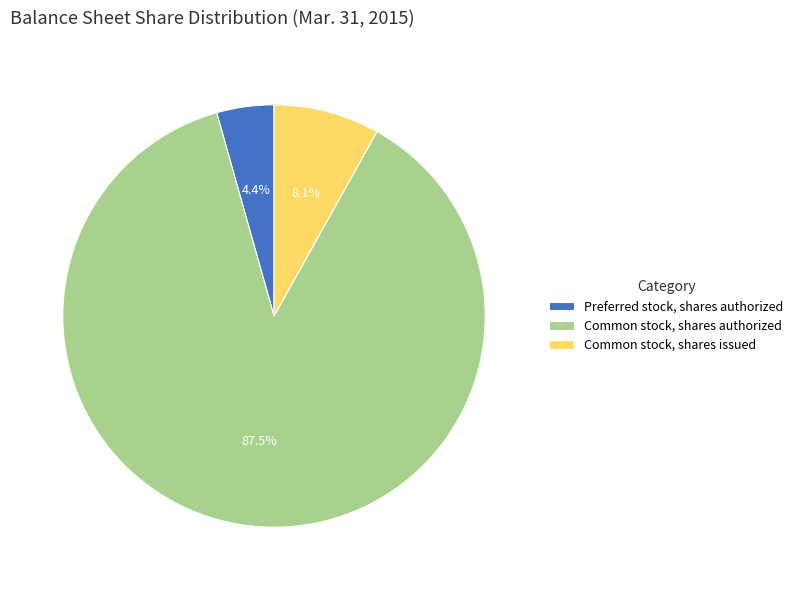

To the nearest percent, what is the difference between the largest and smallest slice percentages?

83%